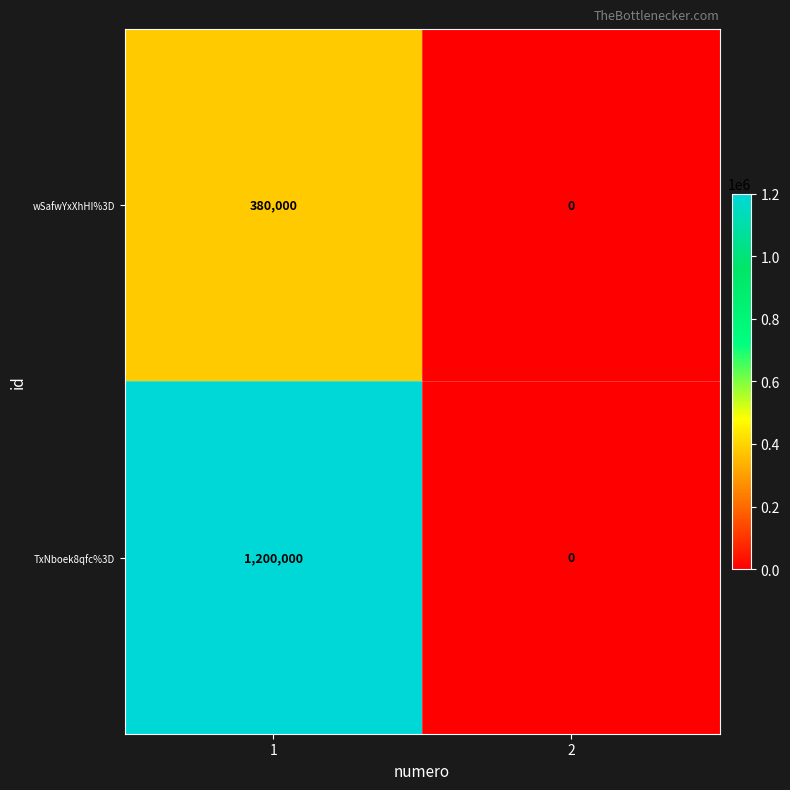

The value of wSafwYxXhHI%3D at 1 is 380000. True or false?

True